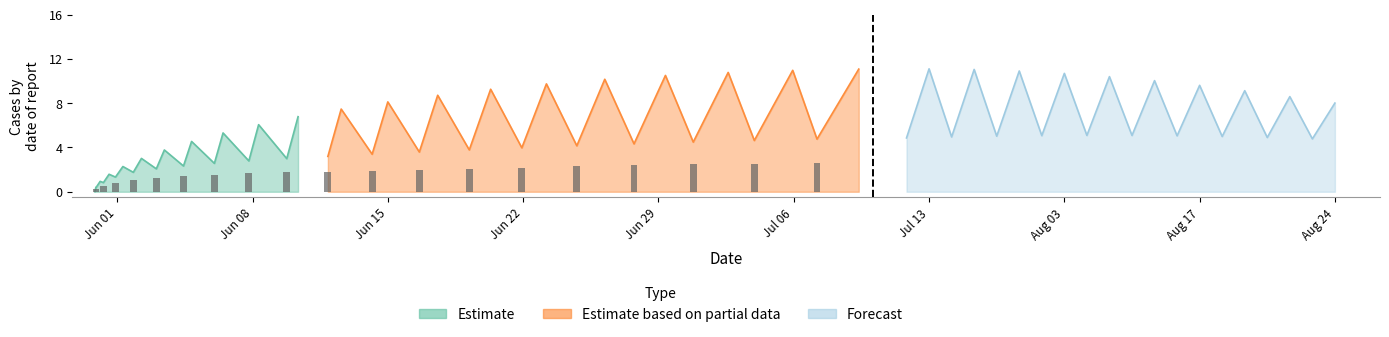

At which label is Estimate closest to 0?

Jun 01